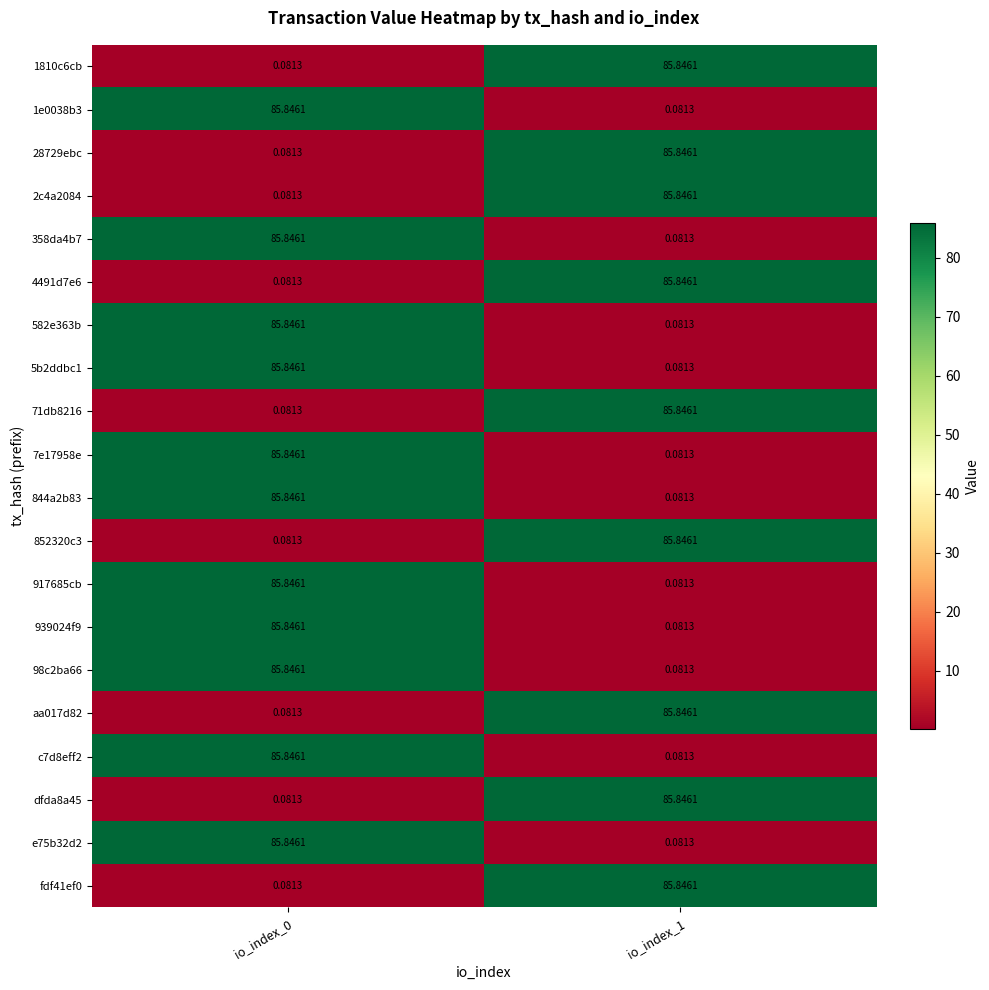

Is the value of 7e17958e at io_index_1 greater than the value of 582e363b at io_index_0?

No